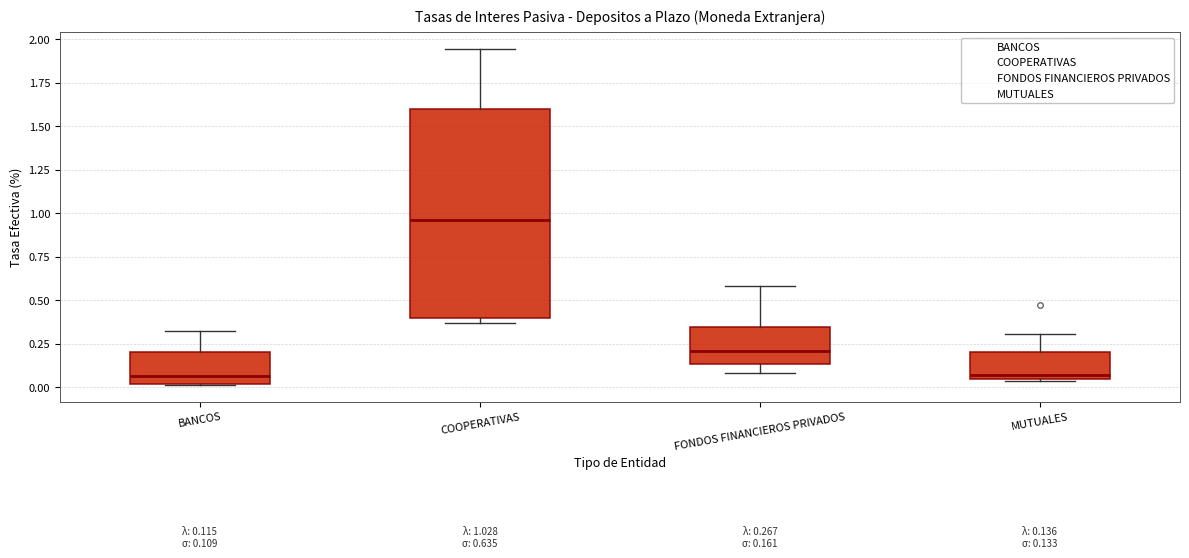

Which box is the tallest, from its lower edge to its upper edge?

COOPERATIVAS